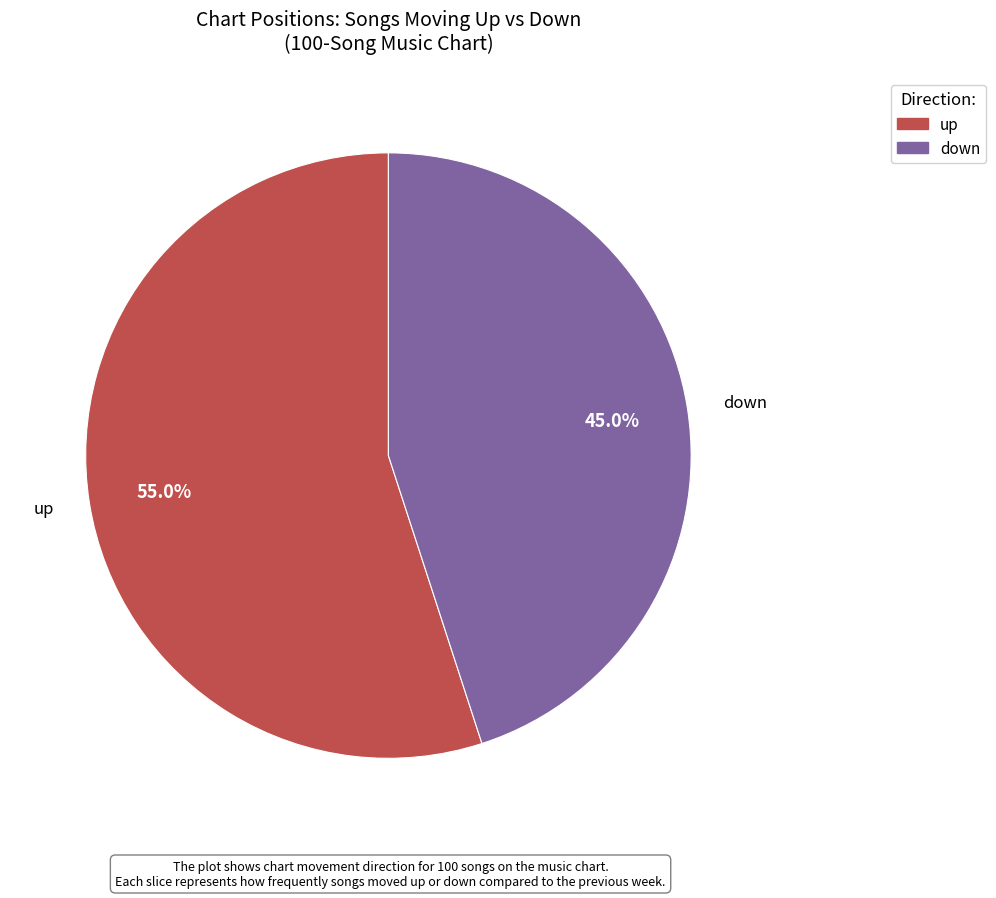

Is up the majority of the pie?

Yes